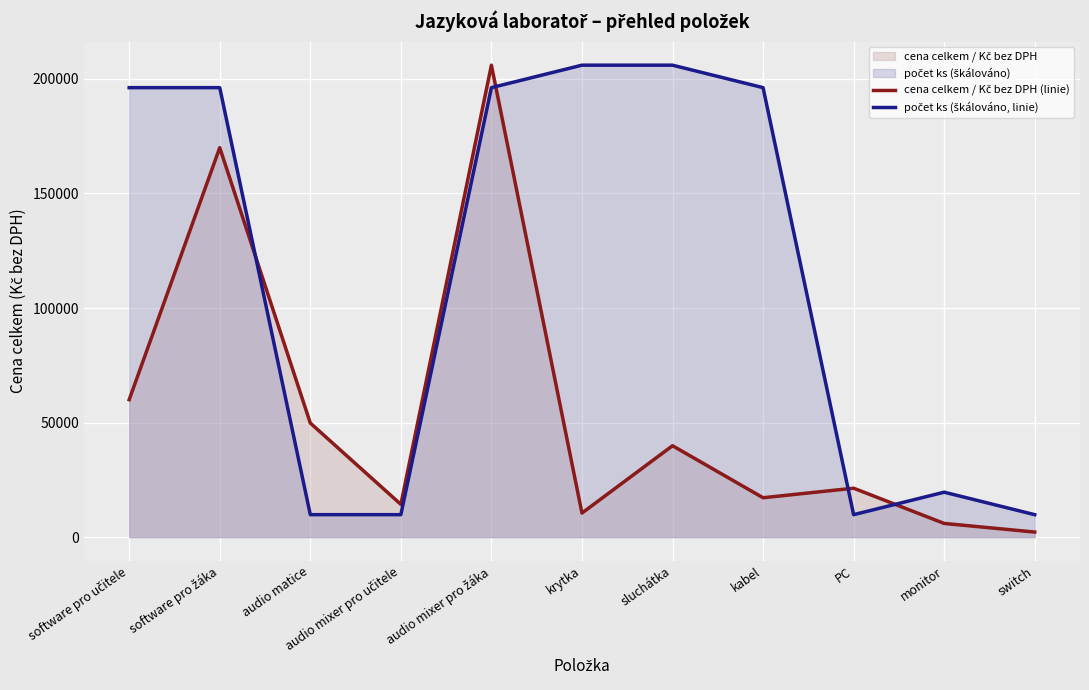

How many data points in cena celkem / Kč bez DPH (linie) are less than 21360?

5